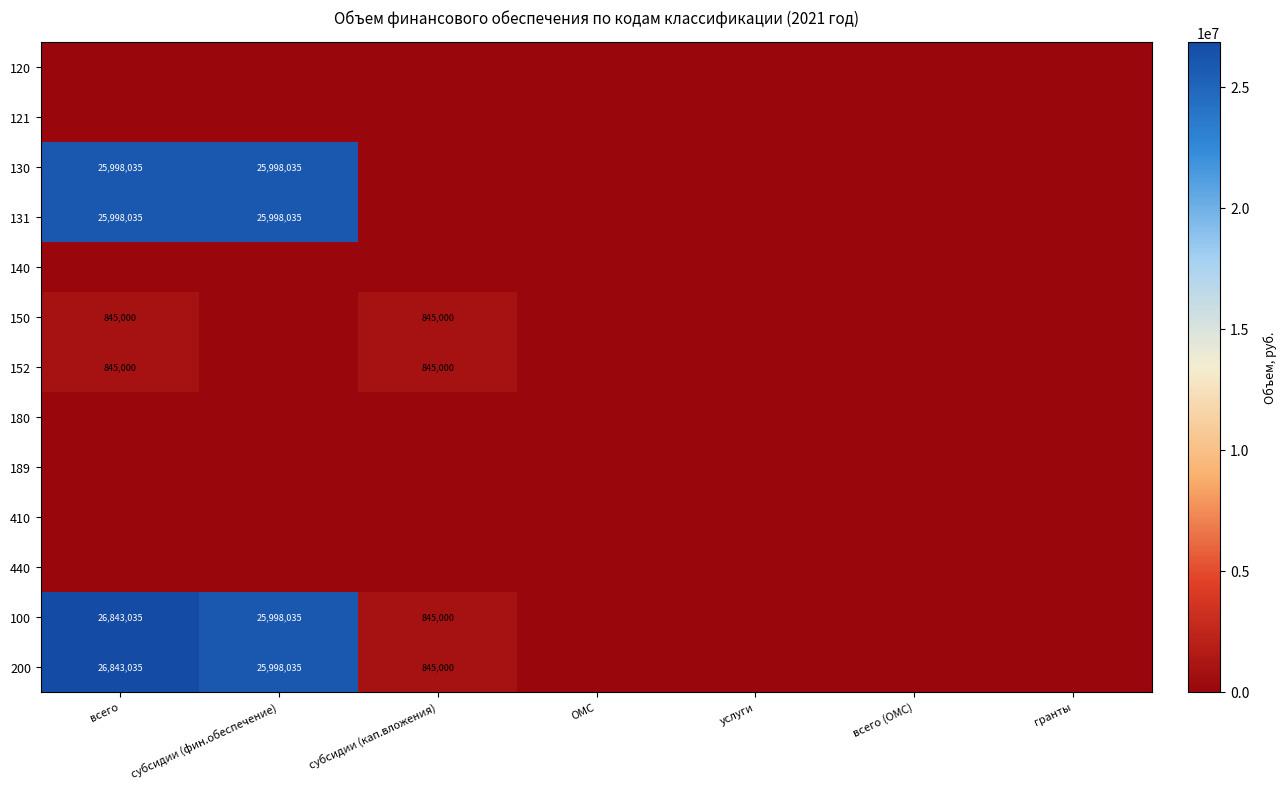

The value of 200 at всего is 26843035. True or false?

True